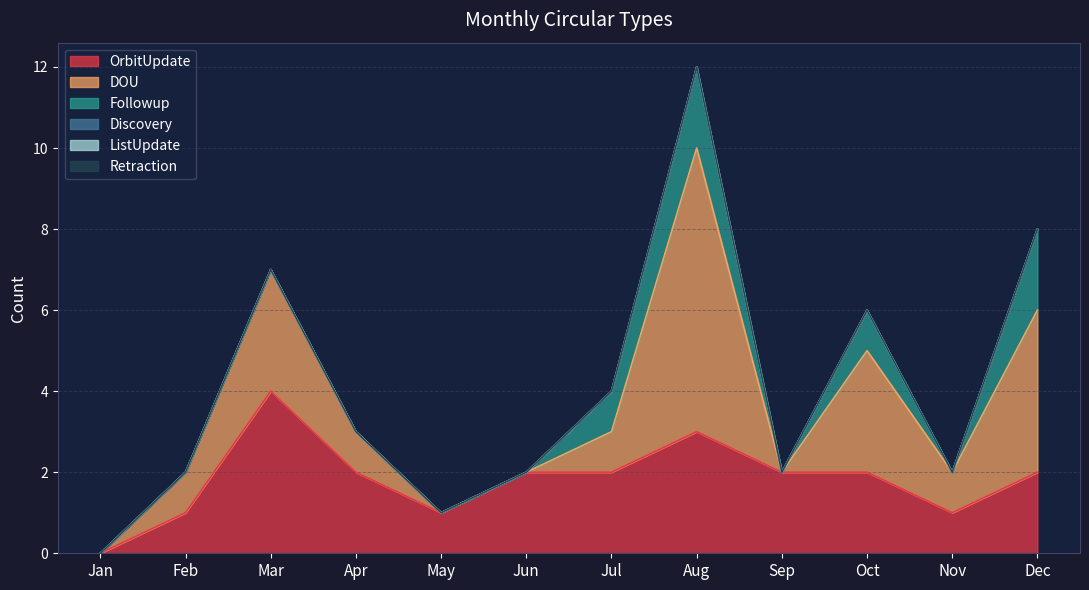

What is the sum of all Followup values?

6